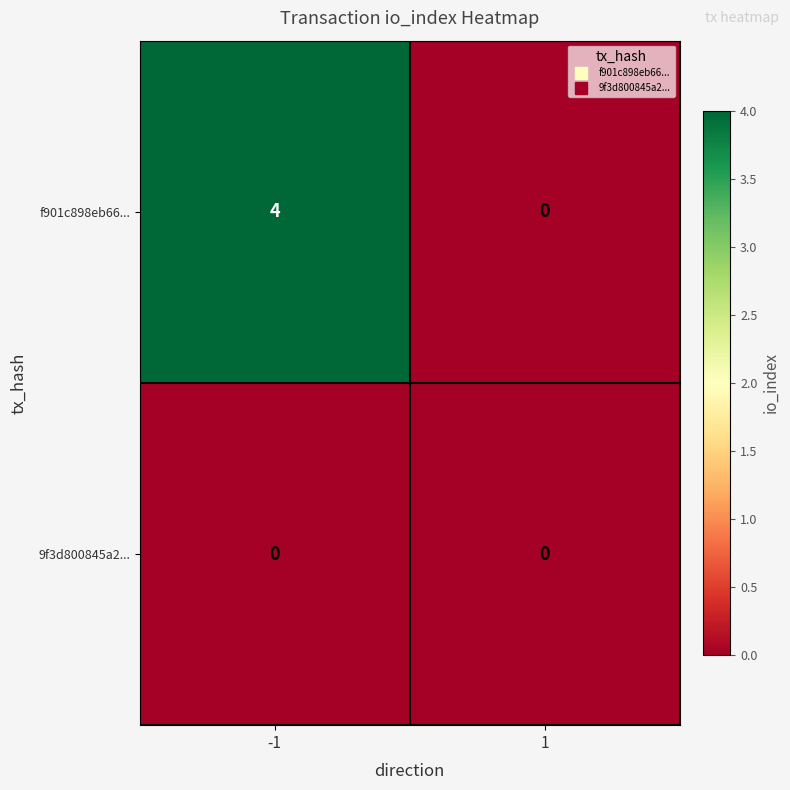

What is the spread (max minus min) of values at -1?

4